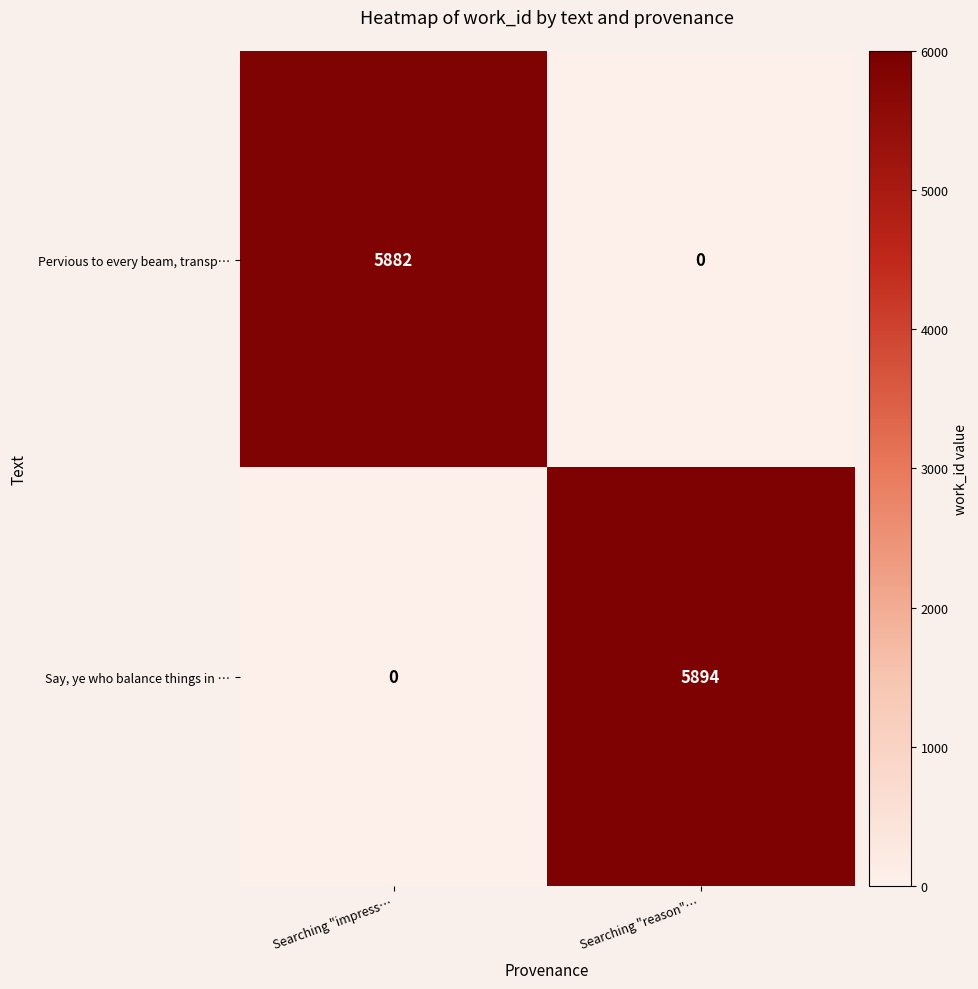

True or false: Say, ye who balance things in … has a value of 8727 at Searching "reason"….

False